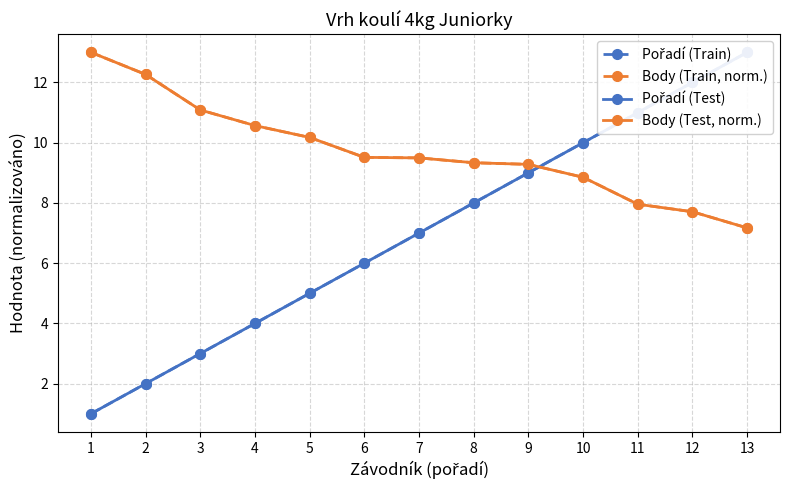

Which label corresponds to the smallest value in the chart?

1